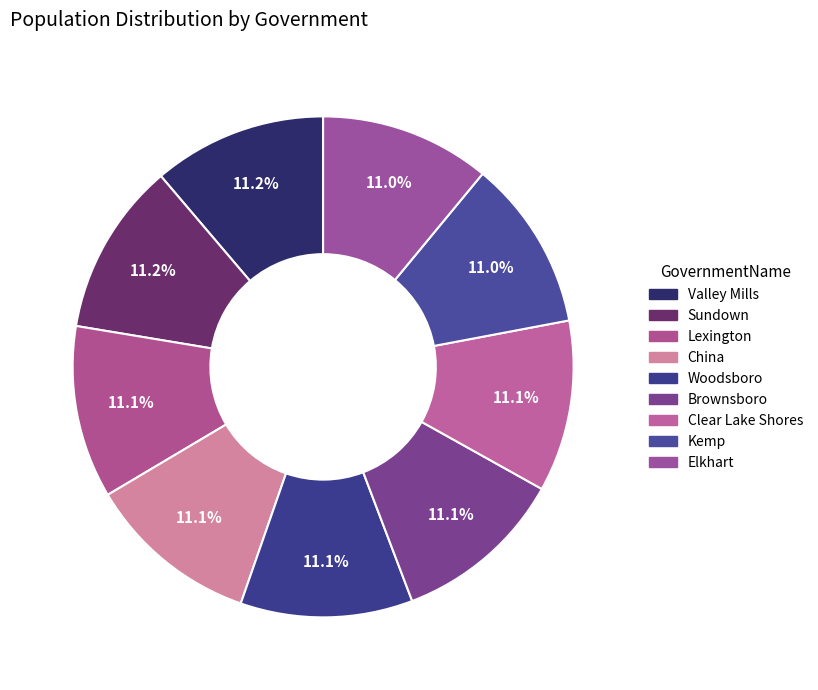

Which category has the biggest portion of the pie?

Valley Mills